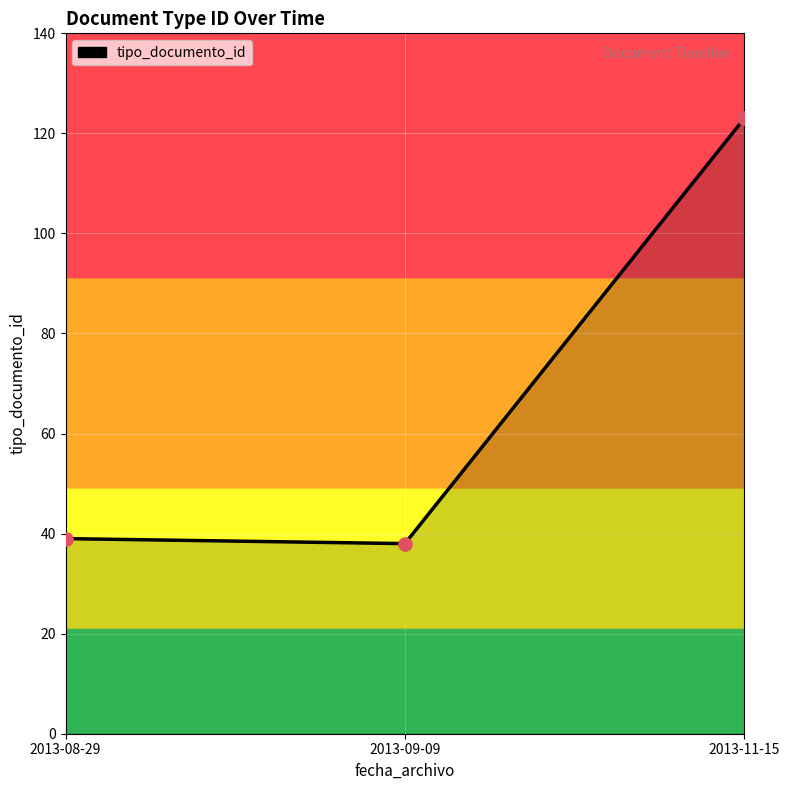

What is the change in value from 2013-09-09 to 2013-11-15?

+85